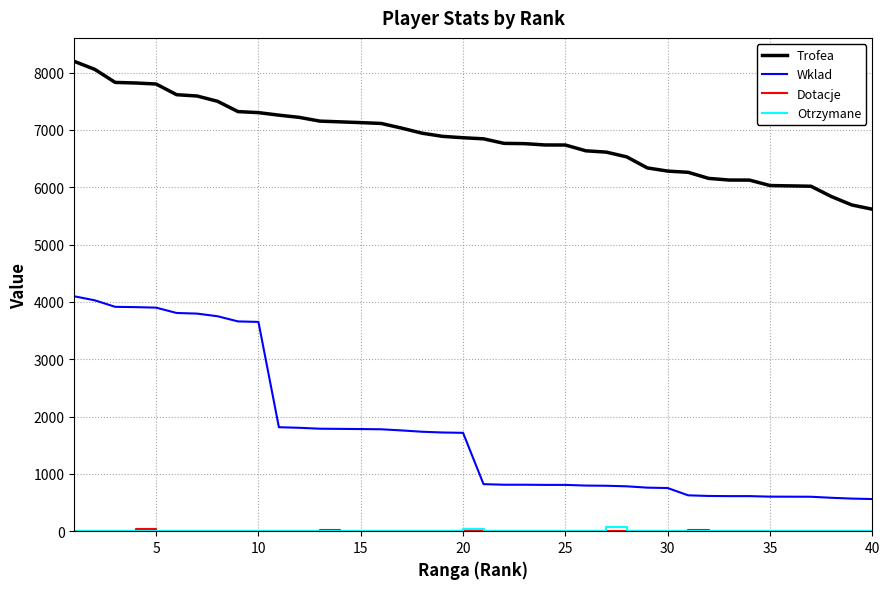

Which series has the largest range (max minus min)?

Wklad